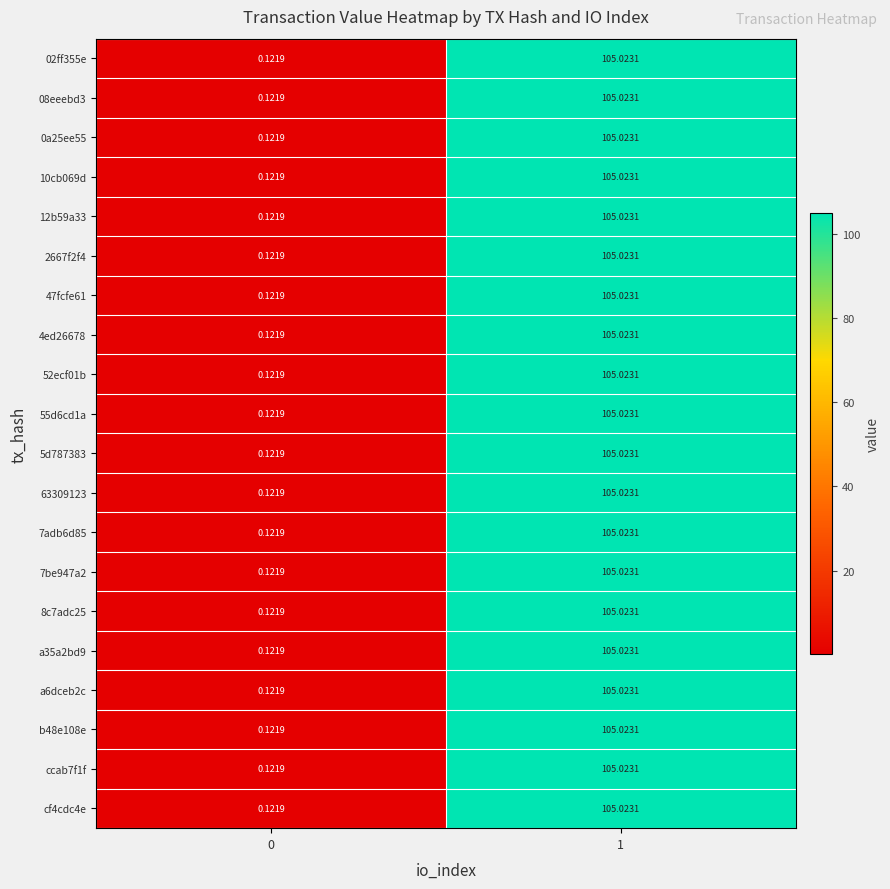

Is the value of 7adb6d85 at 1 greater than the value of a35a2bd9 at 0?

Yes